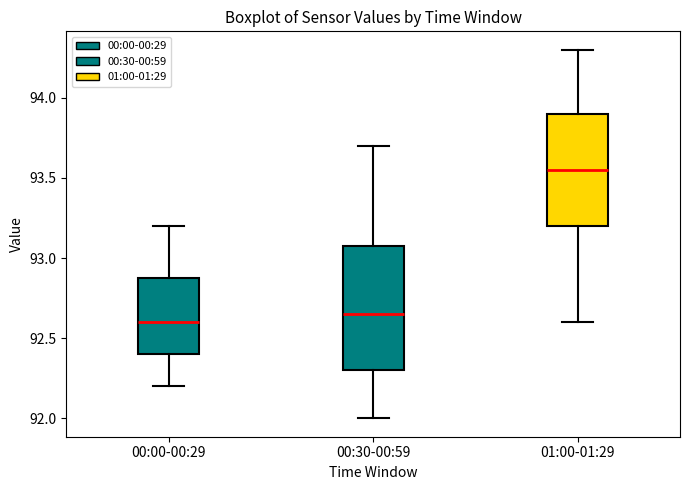

Which box has the lowest median line?

00:00-00:29